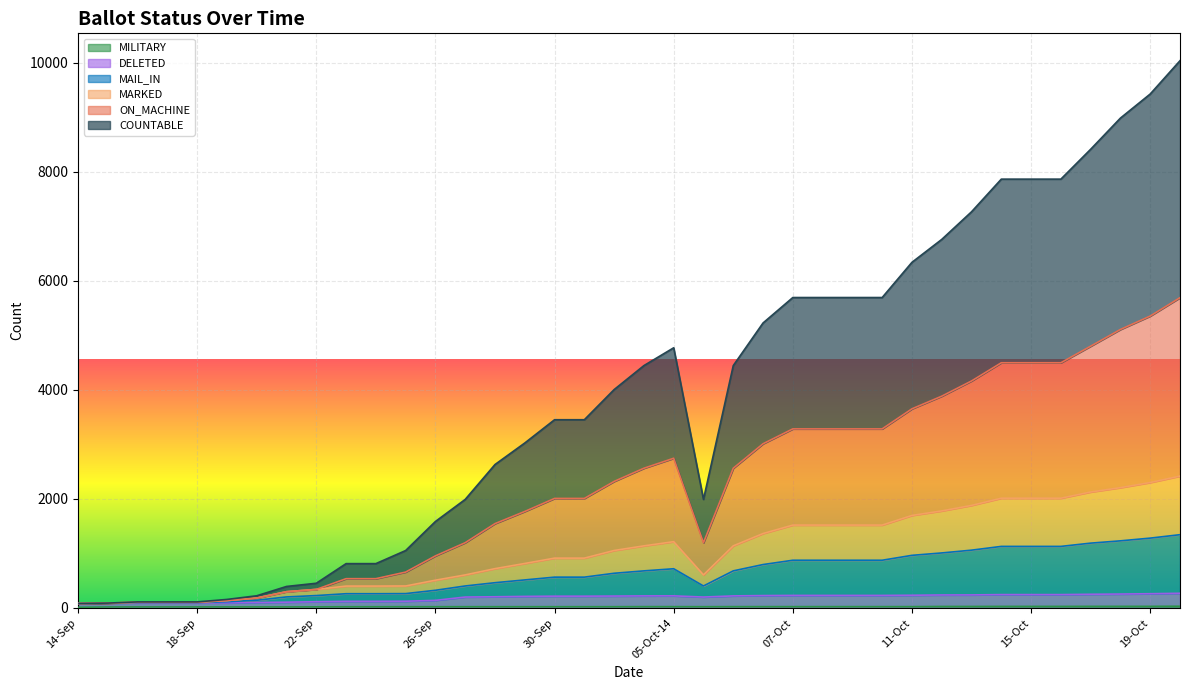

Does the chart display data point markers on the line(s)?

No